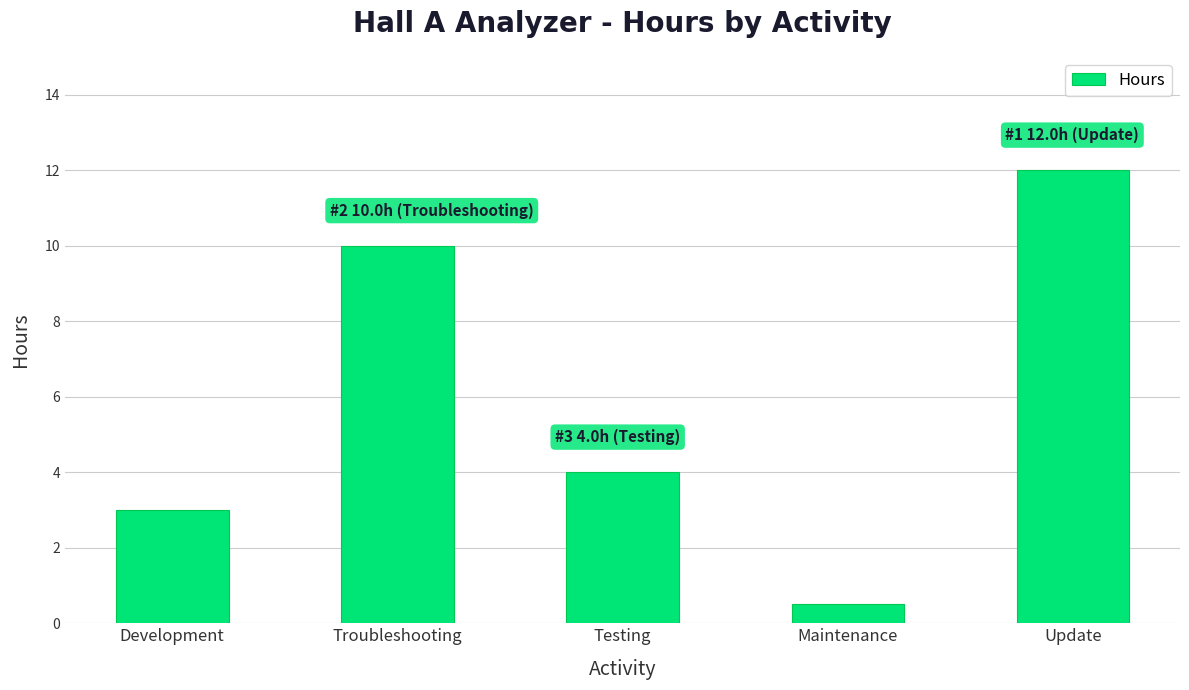

Is it true that the value at Development is 1.9?

False